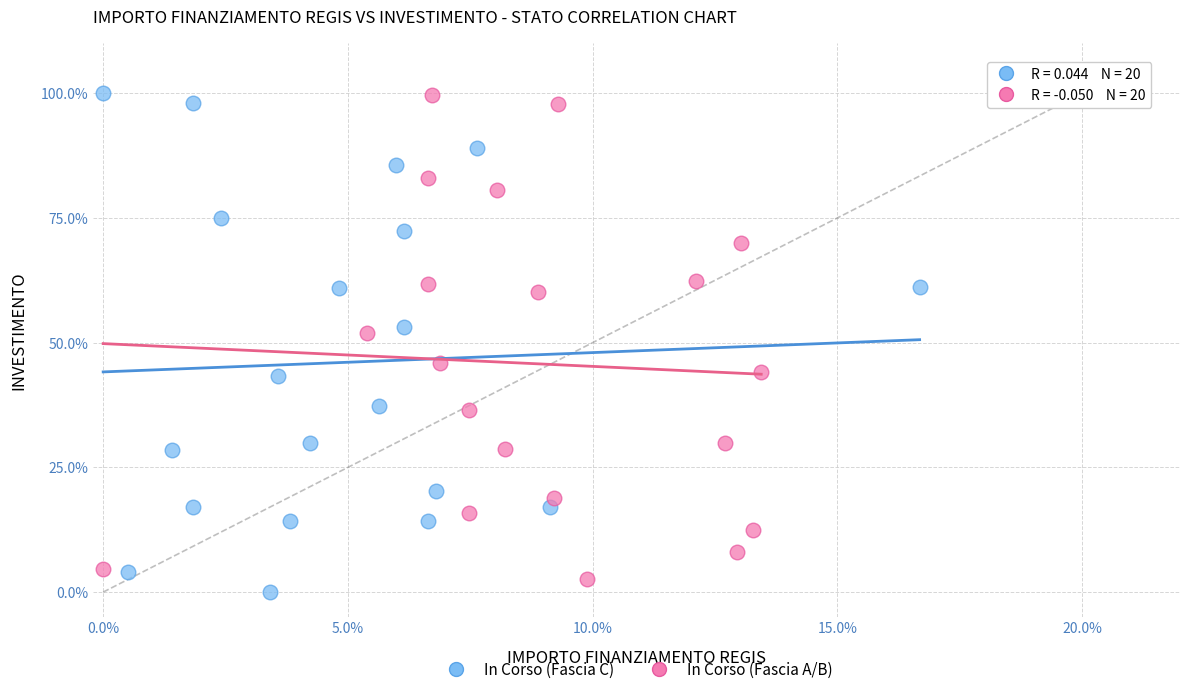

What are all the series names shown in the legend?

In Corso (Fascia C), In Corso (Fascia A/B)